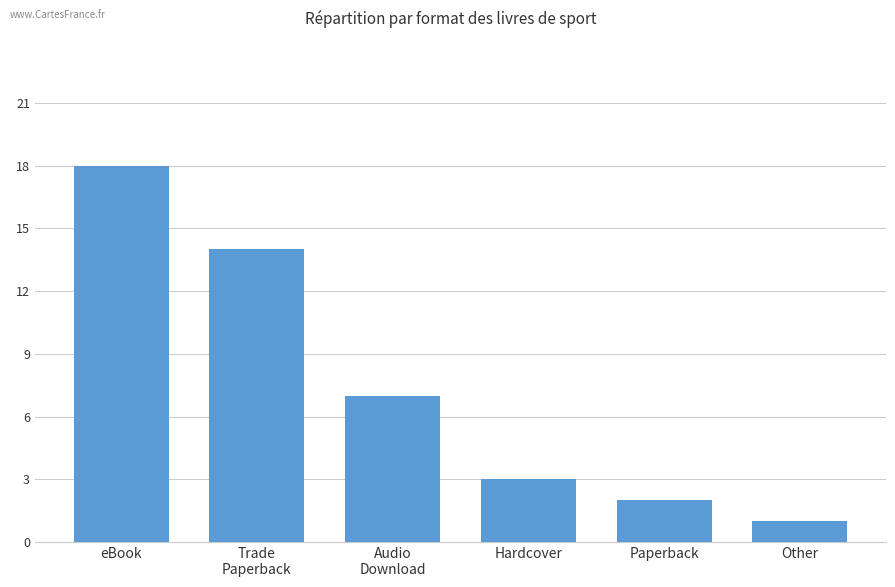

Where does the data first go above 7?

eBook